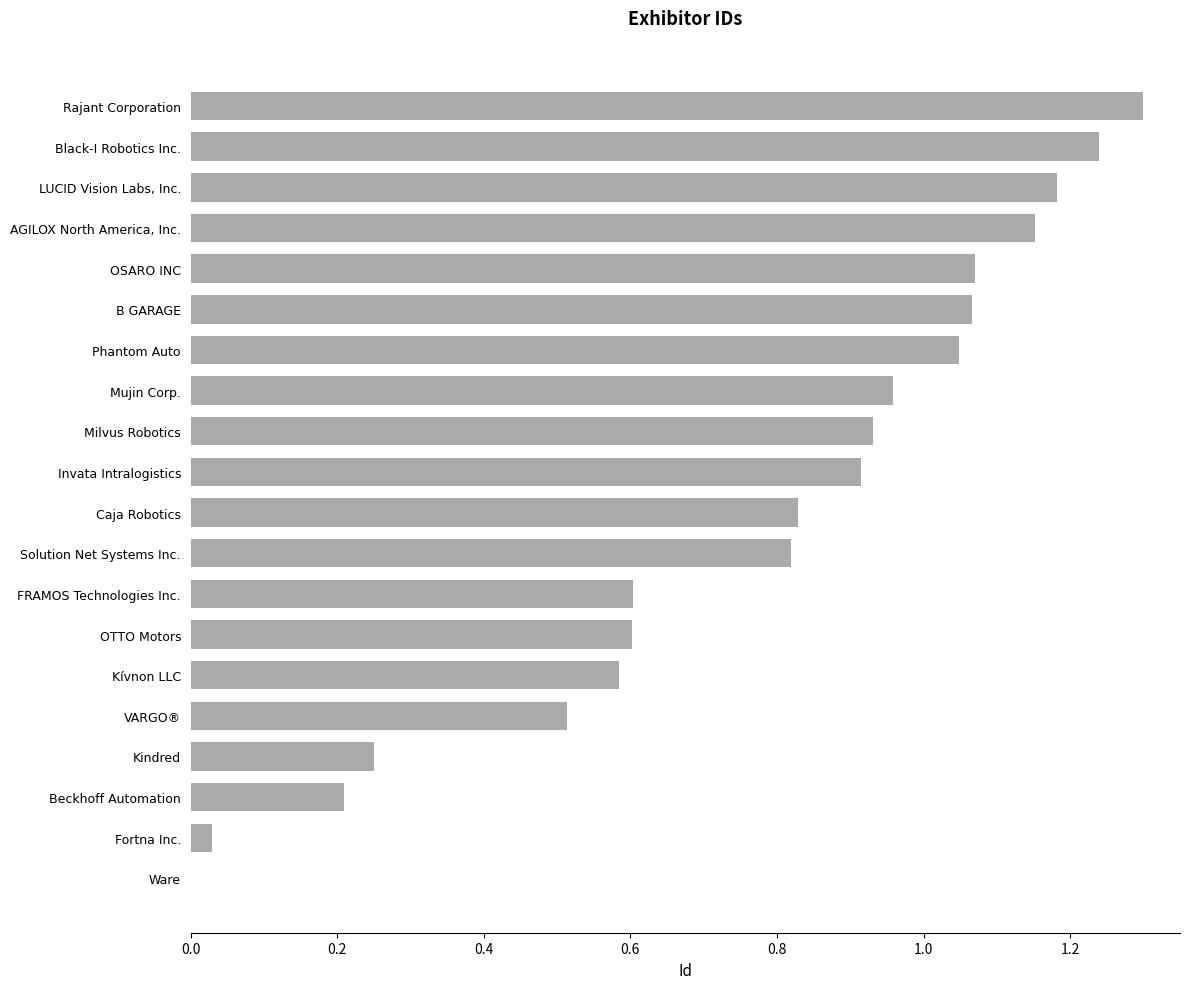

How many values are above zero?

19